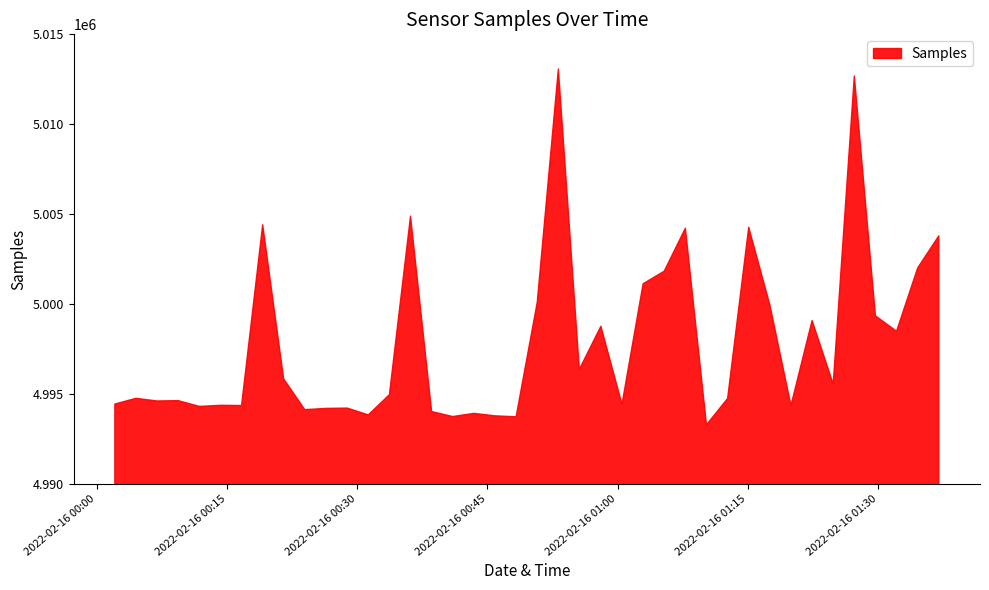

What is the difference between the maximum and minimum values?

19791